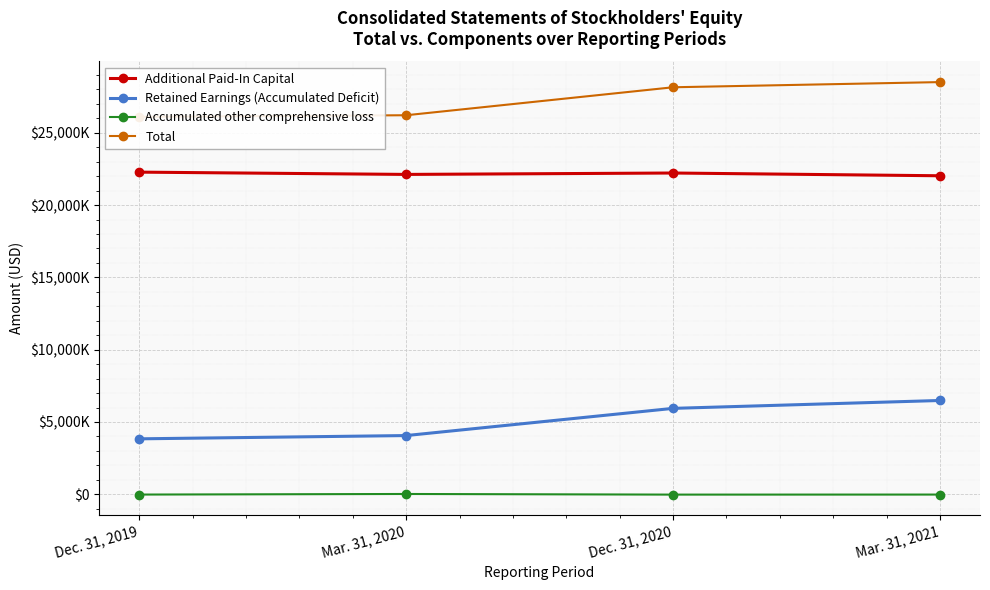

What are all the series names shown in the legend?

Additional Paid-In Capital, Retained Earnings (Accumulated Deficit), Accumulated other comprehensive loss, Total